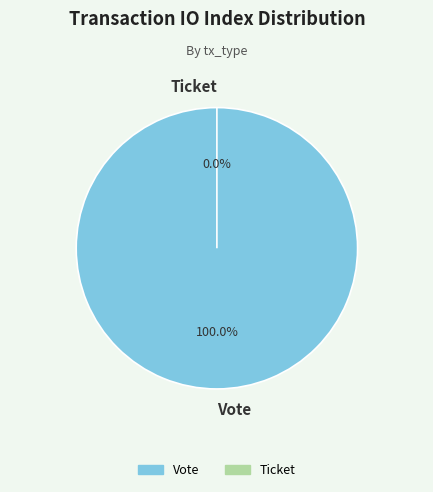

True or false: Vote accounts for 100% of the total.

True